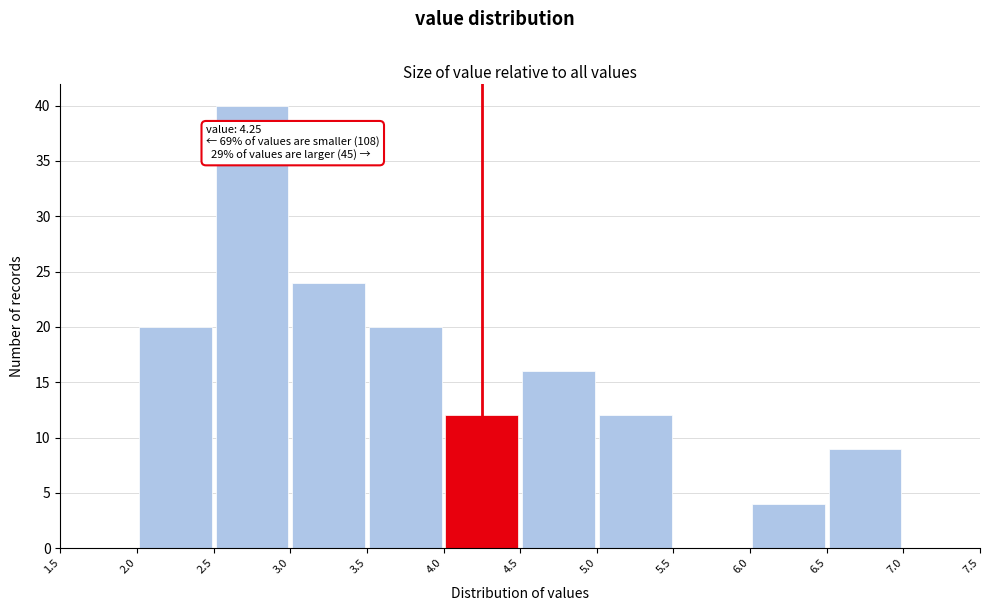

Over which range of the x-axis is the bar tallest?

2.5 to 3.0